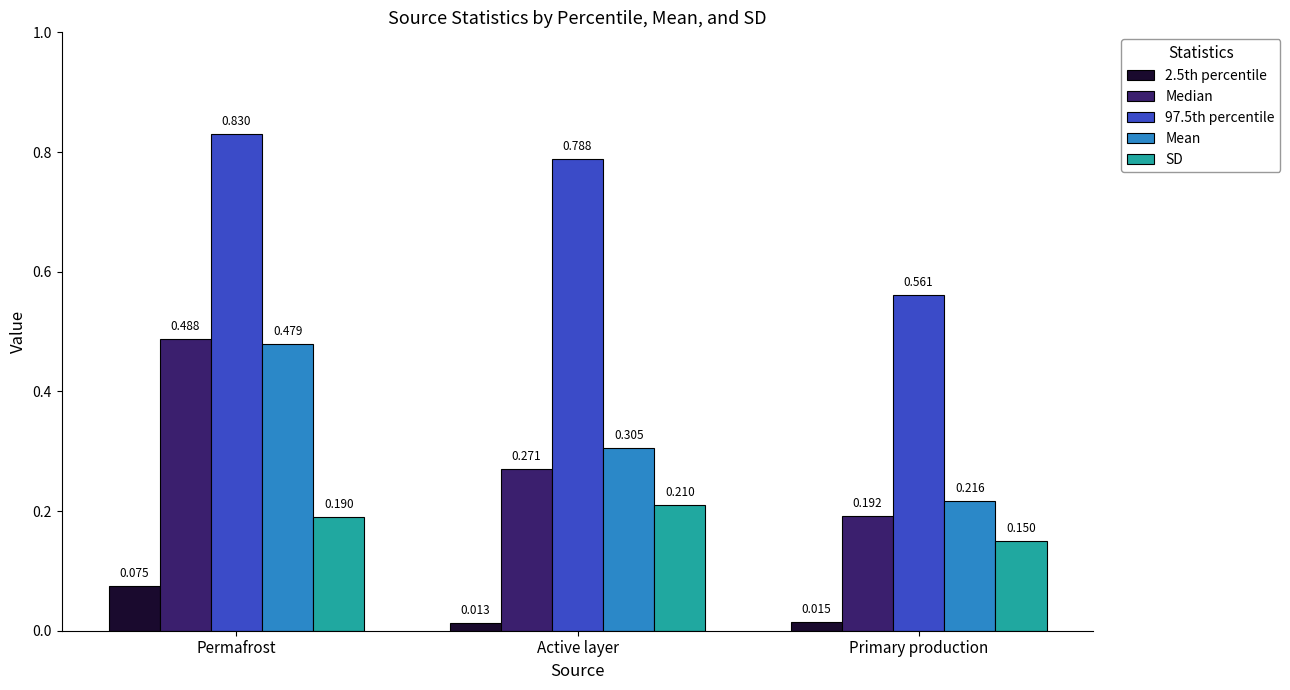

Count the SD values in the range 0 to 1.

3